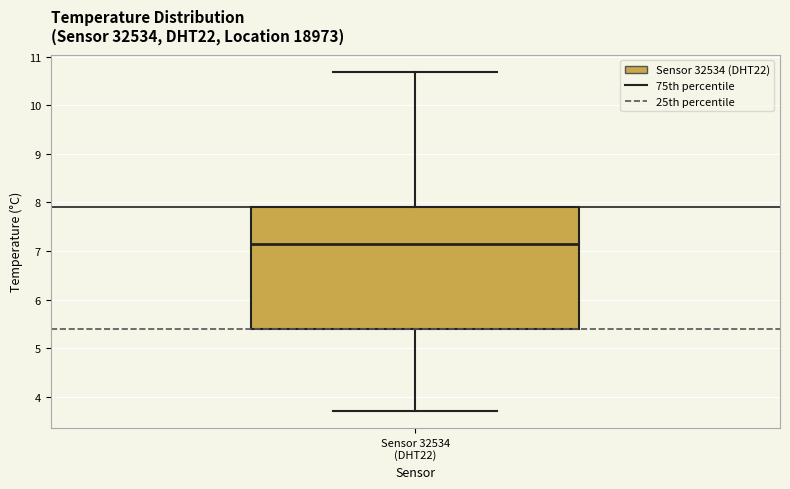

Where does the median line of the box for Sensor 32534 (DHT22) sit on the y-axis? The values are not printed on the chart, so give them approximately, as read against the axis.

7.2